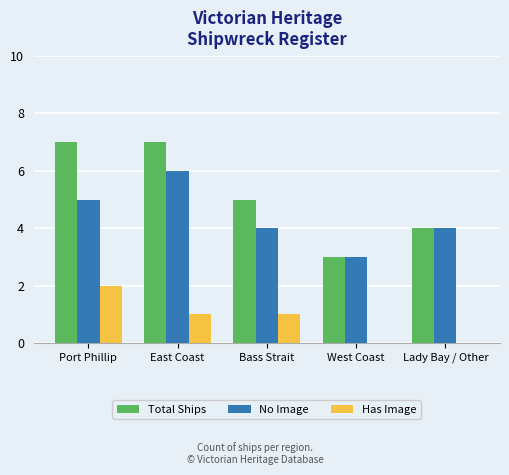

What is the maximum value for Has Image?

2